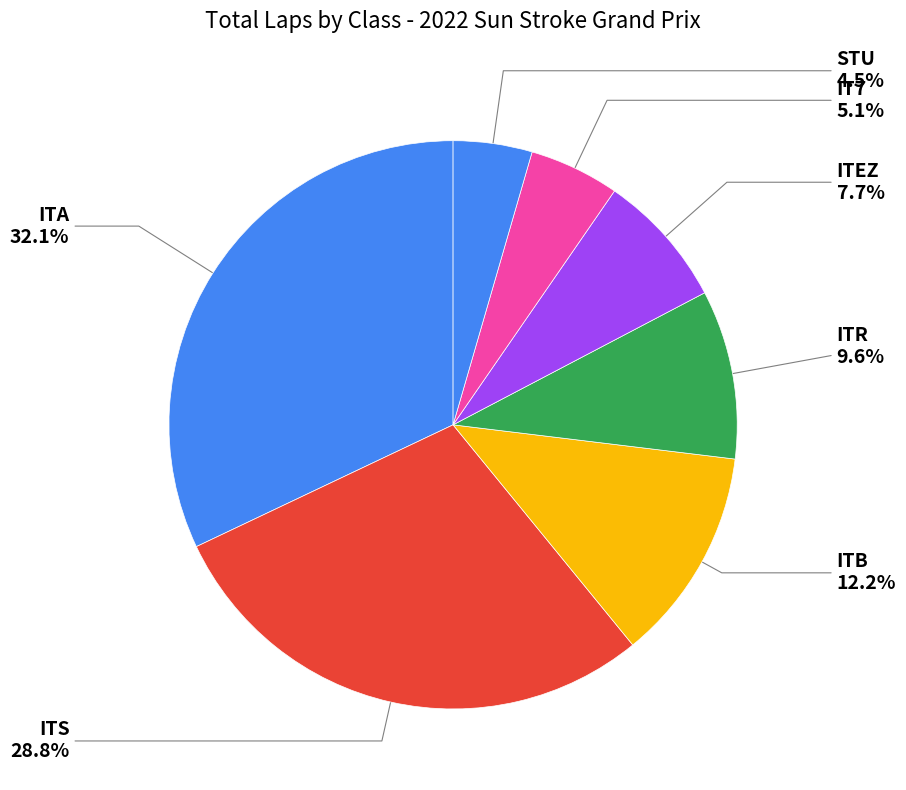

Is ITS the majority of the pie?

No